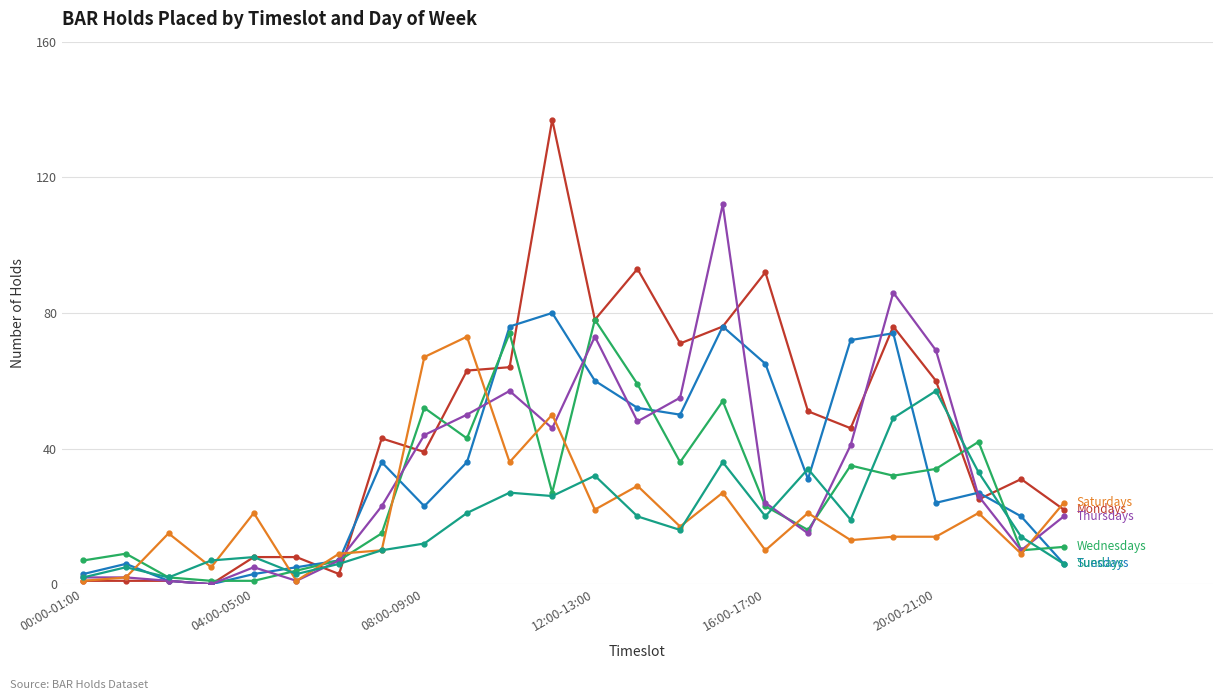

How many lines are shown in the chart?

6